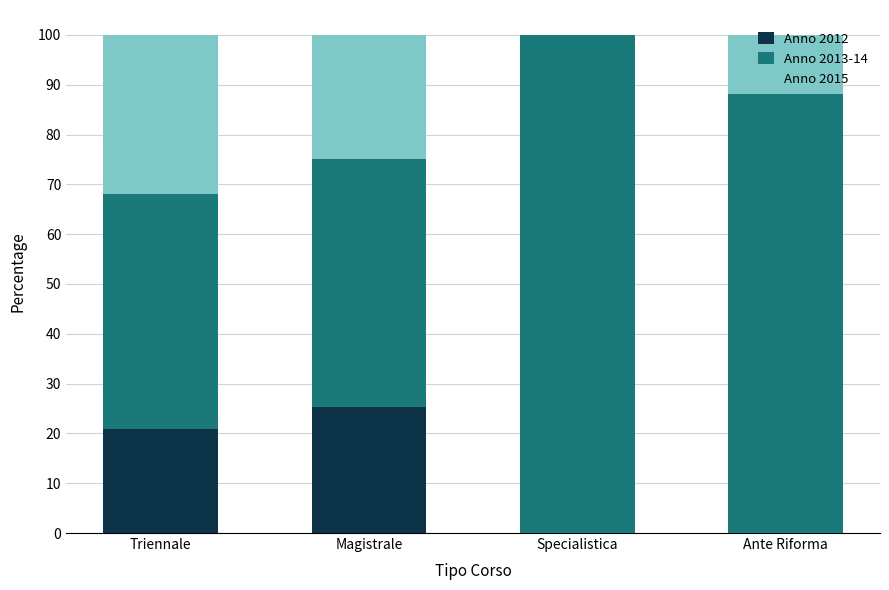

What is the total value across all series at Triennale?

100.0